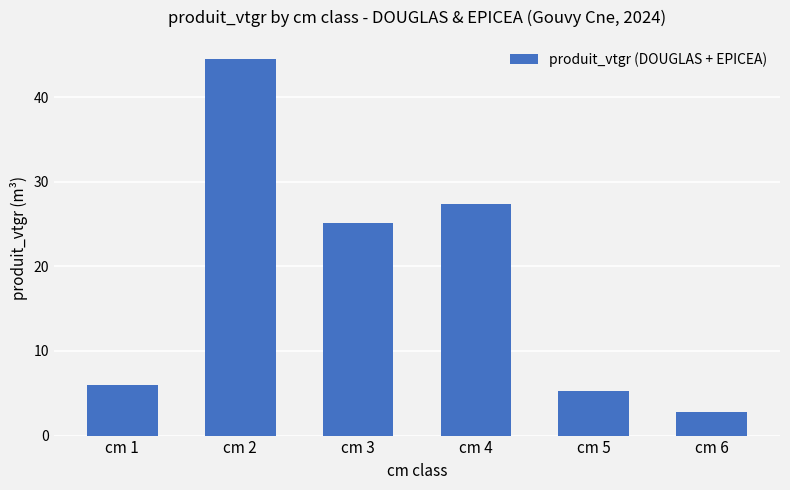

What is the sum of the values at cm 1 and cm 2?

50.5